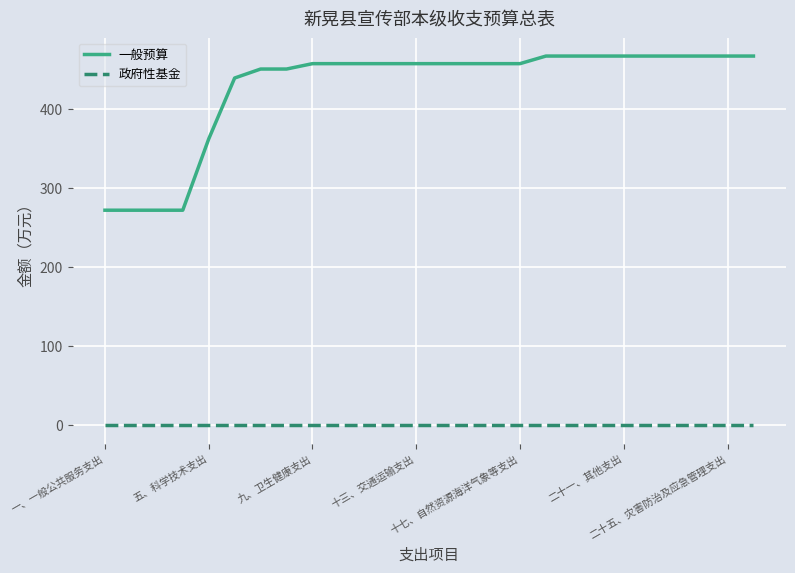

True or false: 一般预算 and 政府性基金 intersect in this chart.

False